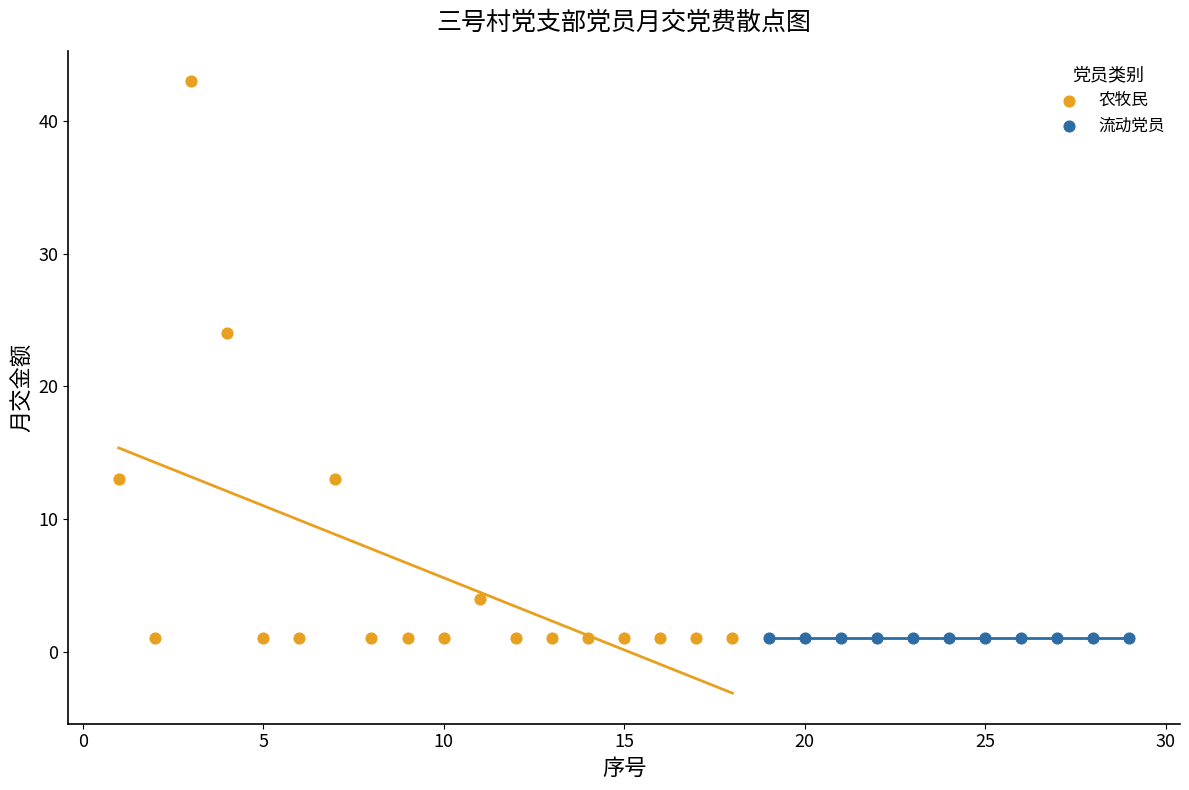

What are all the series names shown in the legend?

农牧民, 流动党员